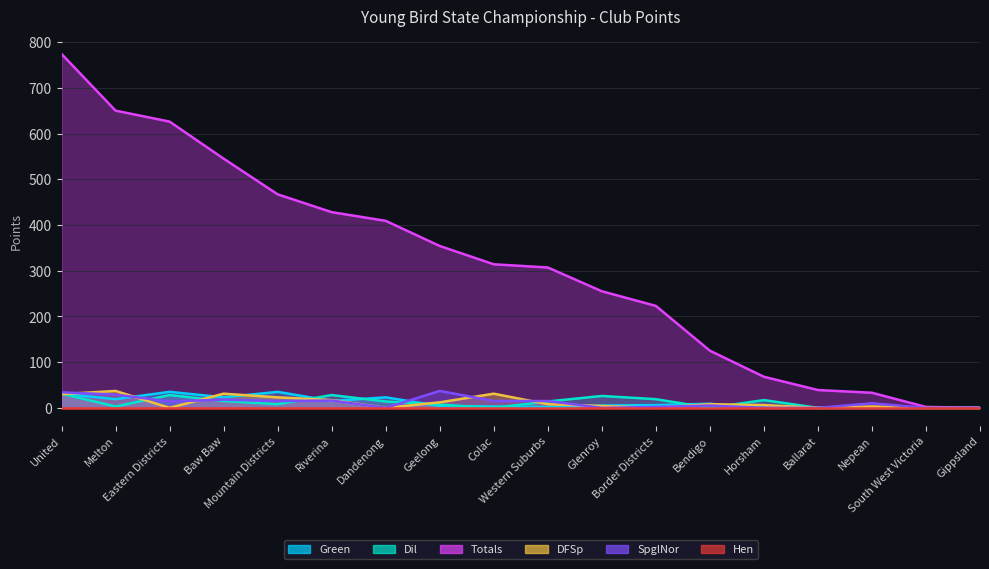

Which series has the largest total across all categories?

Totals